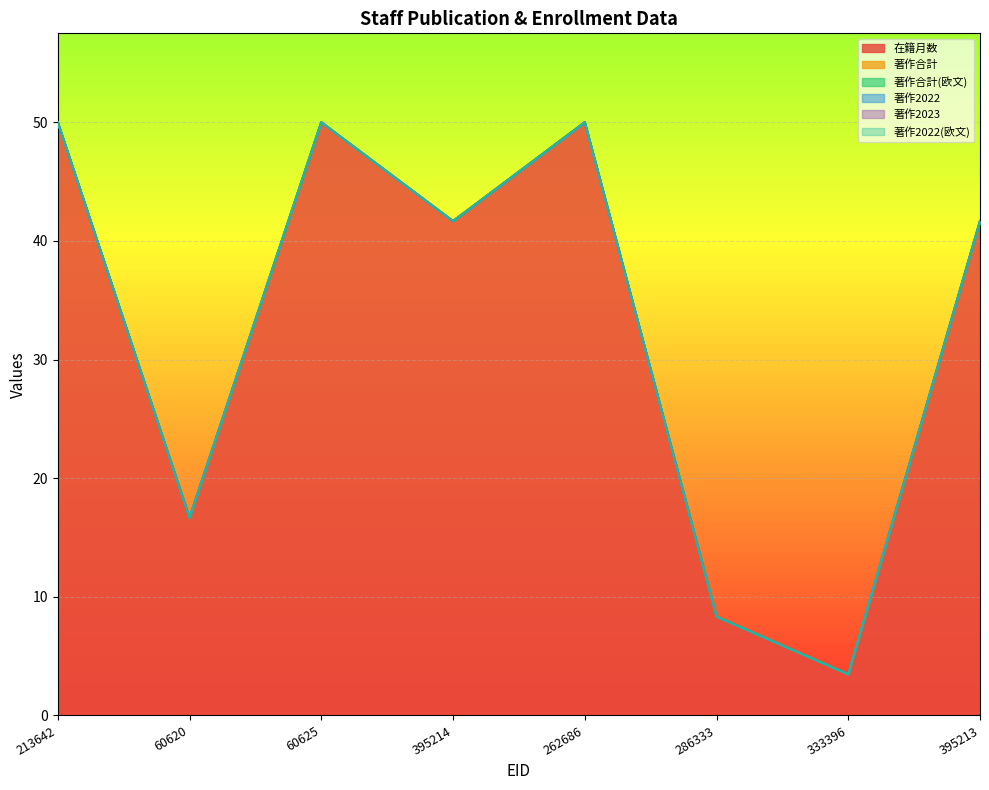

True or false: 在籍月数 and 著作2023 cross at least once.

False